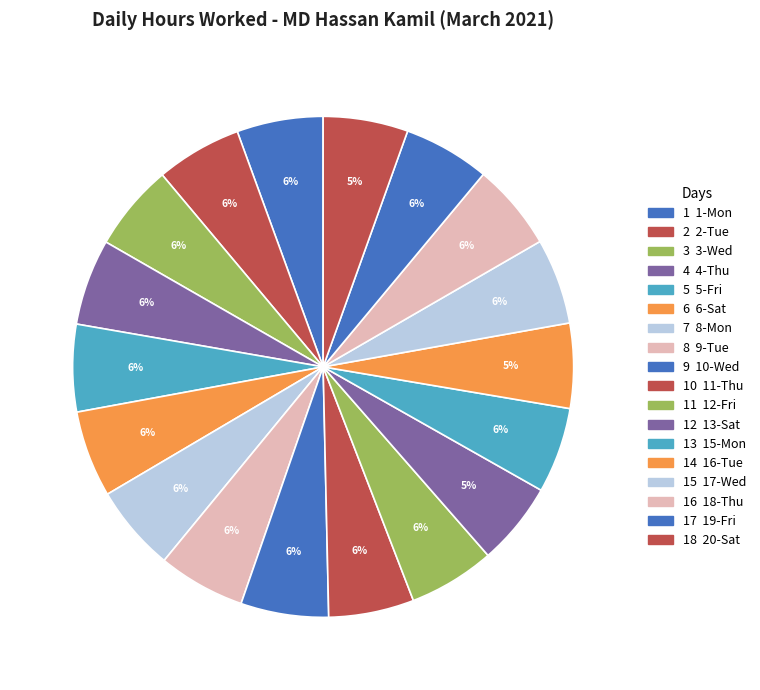

Count the number of slices in the pie.

18